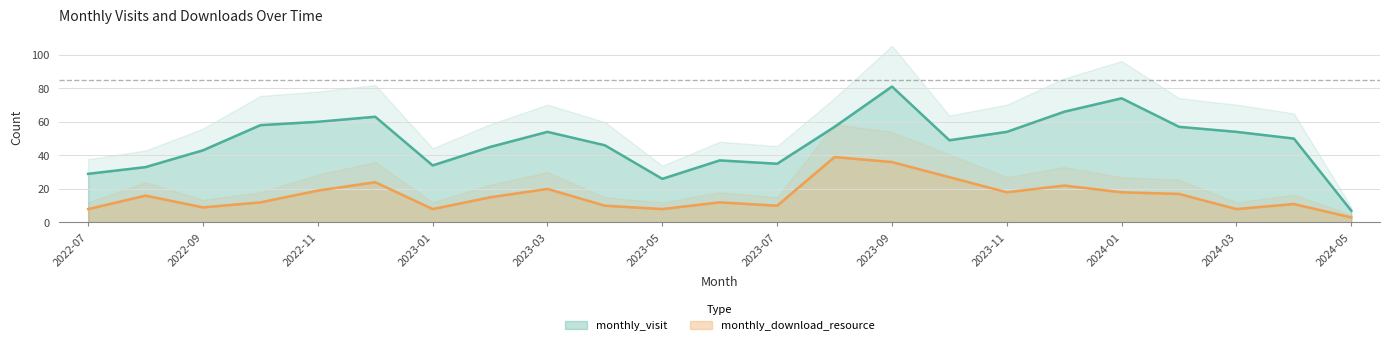

Reading left to right, list all the values displayed in this chart.

monthly_visit: 2022-07=29	2022-08=33	2022-09=43	2022-10=58	2022-11=60	2022-12=63	2023-01=34	2023-02=45	2023-03=54	2023-04=46	2023-05=26	2023-06=37	2023-07=35	2023-08=57	2023-09=81	2023-10=49	2023-11=54	2023-12=66	2024-01=74	2024-02=57	2024-03=54	2024-04=50	2024-05=7
monthly_download_resource: 2022-07=8	2022-08=16	2022-09=9	2022-10=12	2022-11=19	2022-12=24	2023-01=8	2023-02=15	2023-03=20	2023-04=10	2023-05=8	2023-06=12	2023-07=10	2023-08=39	2023-09=36	2023-10=27	2023-11=18	2023-12=22	2024-01=18	2024-02=17	2024-03=8	2024-04=11	2024-05=3